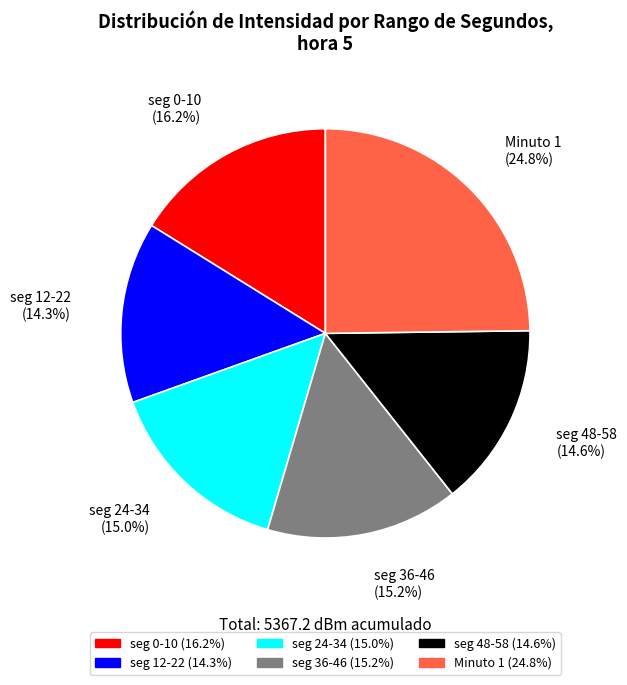

How many slices are in this pie chart?

6